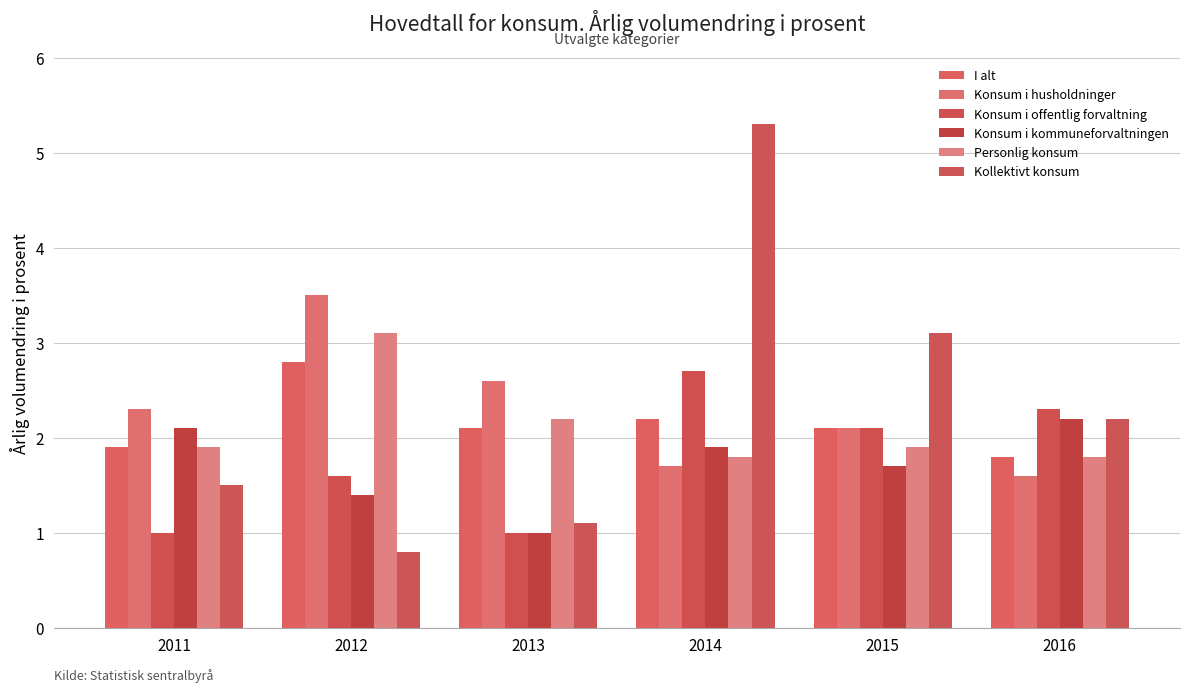

List the labels in order of Konsum i offentlig forvaltning value, smallest first.

2011, 2013, 2012, 2015, 2016, 2014